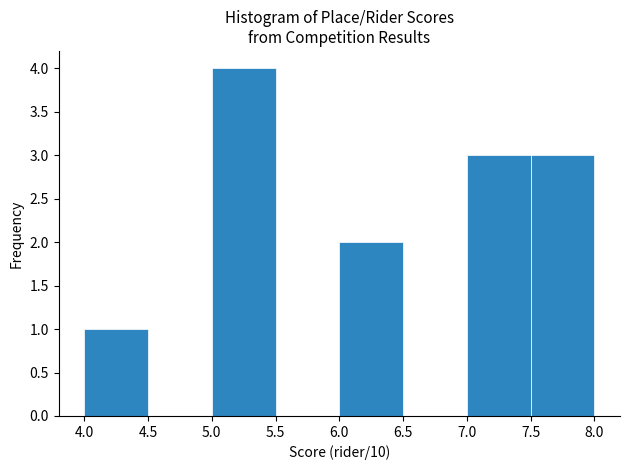

Reading left to right, list every bar in this chart as the range it spans on the x-axis followed by its height. The values are not printed on the chart, so give them approximately, as read against the axis.

4.0 to 4.5: 1
4.5 to 5.0: 0
5.0 to 5.5: 4
5.5 to 6.0: 0
6.0 to 6.5: 2
6.5 to 7.0: 0
7.0 to 7.5: 3
7.5 to 8.0: 3